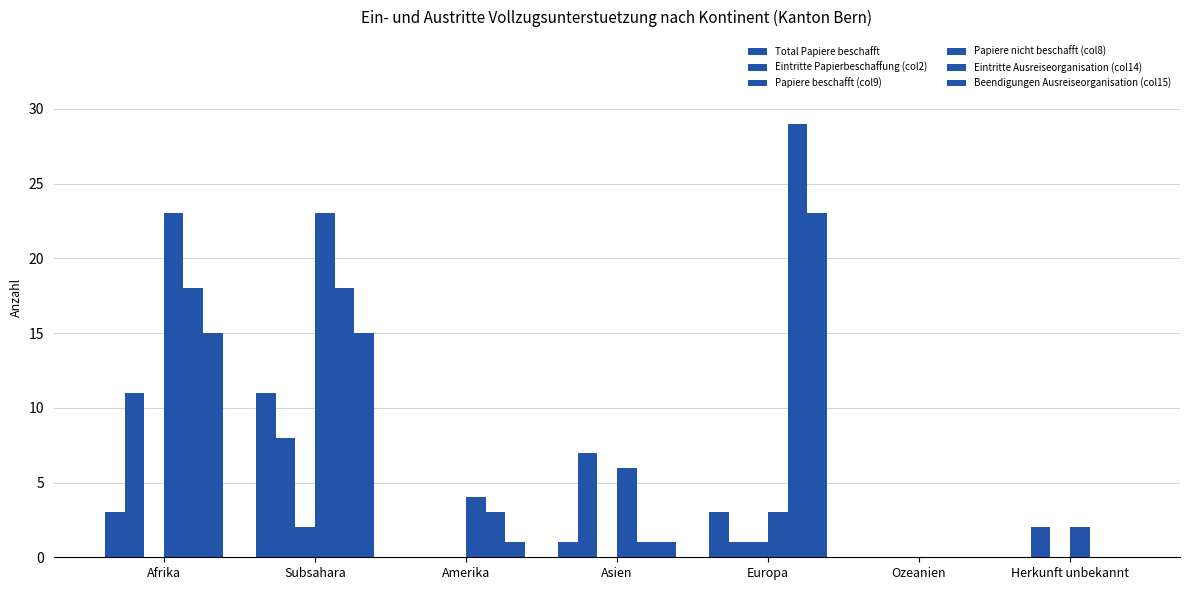

What is the sum of the Beendigungen Ausreiseorganisation (col15) values at Ozeanien and Asien?

1